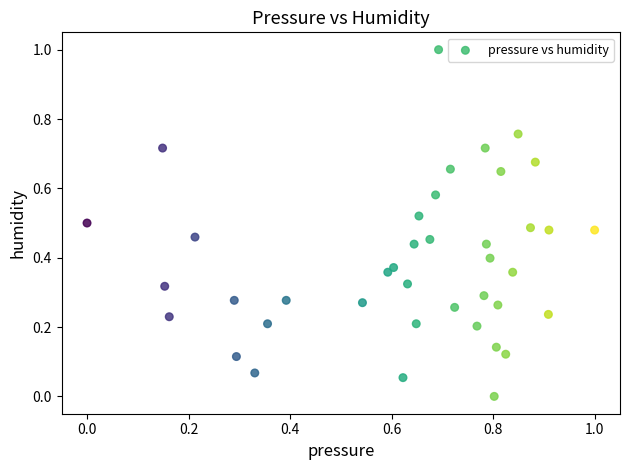

What is the range of X values (max minus min)?

1.0